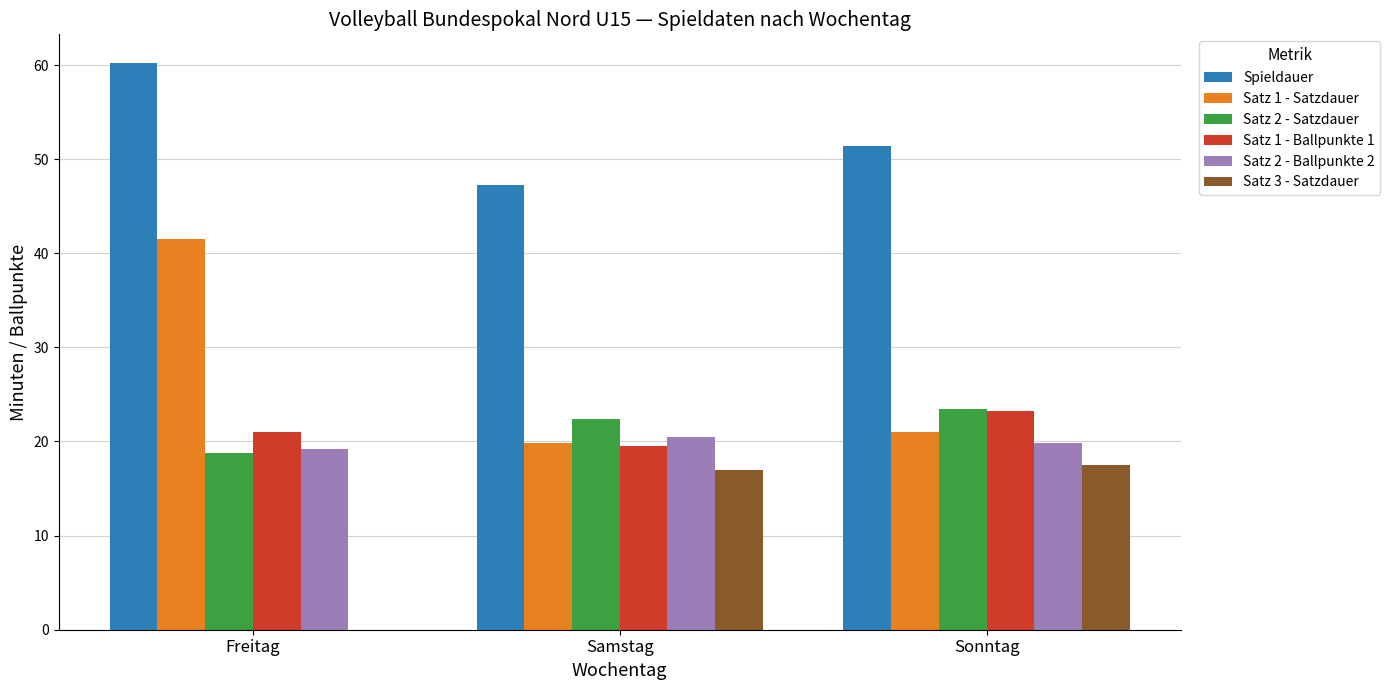

Which category has the highest value across all series?

Freitag